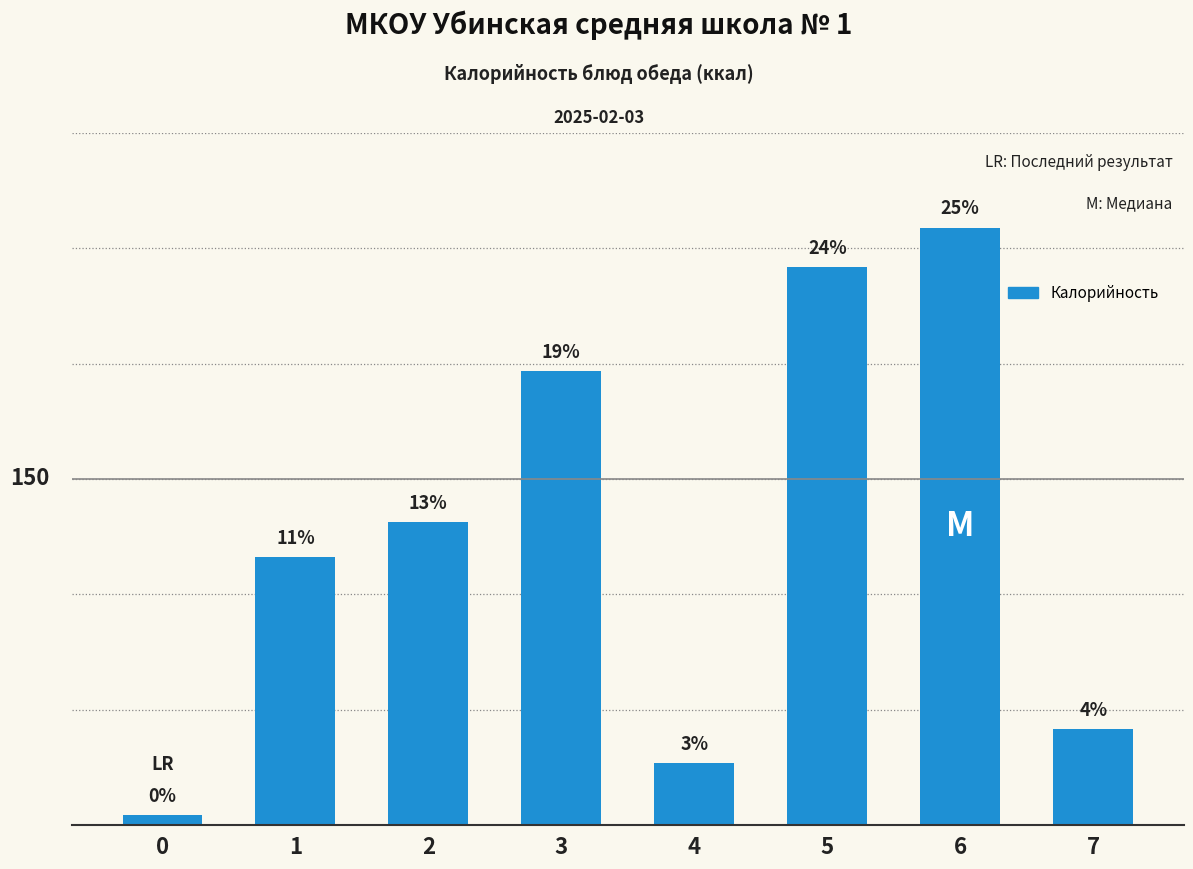

Which category has the highest value across all series?

6